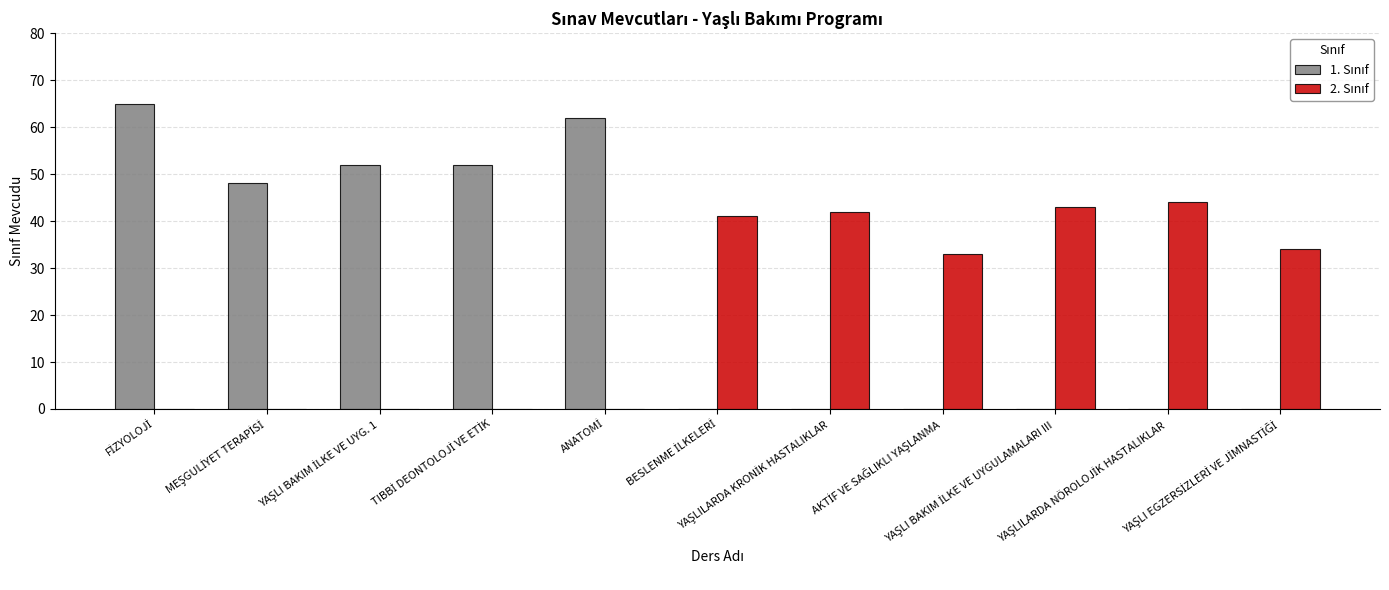

How many data points does each series have?

11